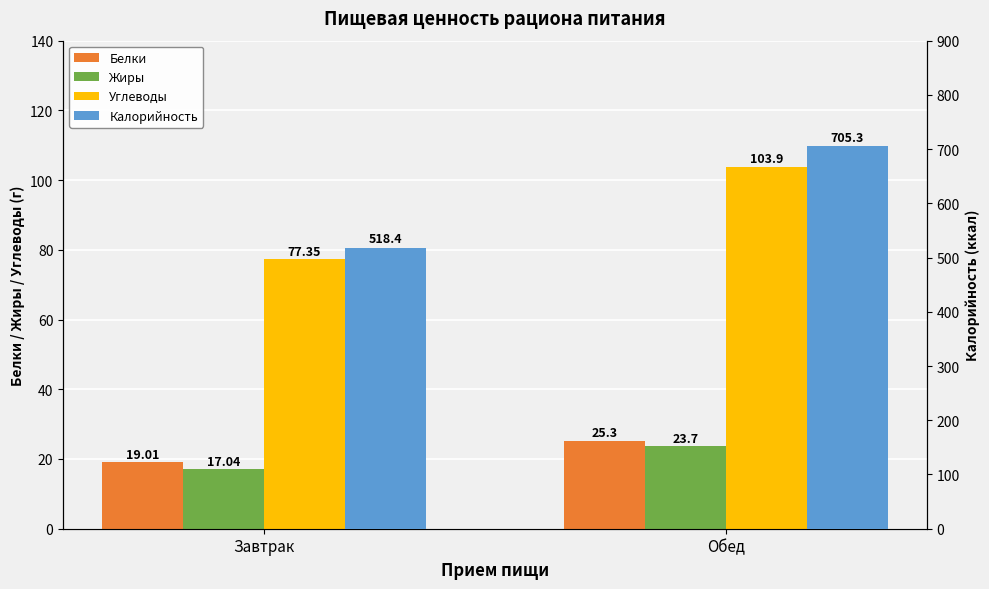

What is the label of the 1st bar from the right?

Обед